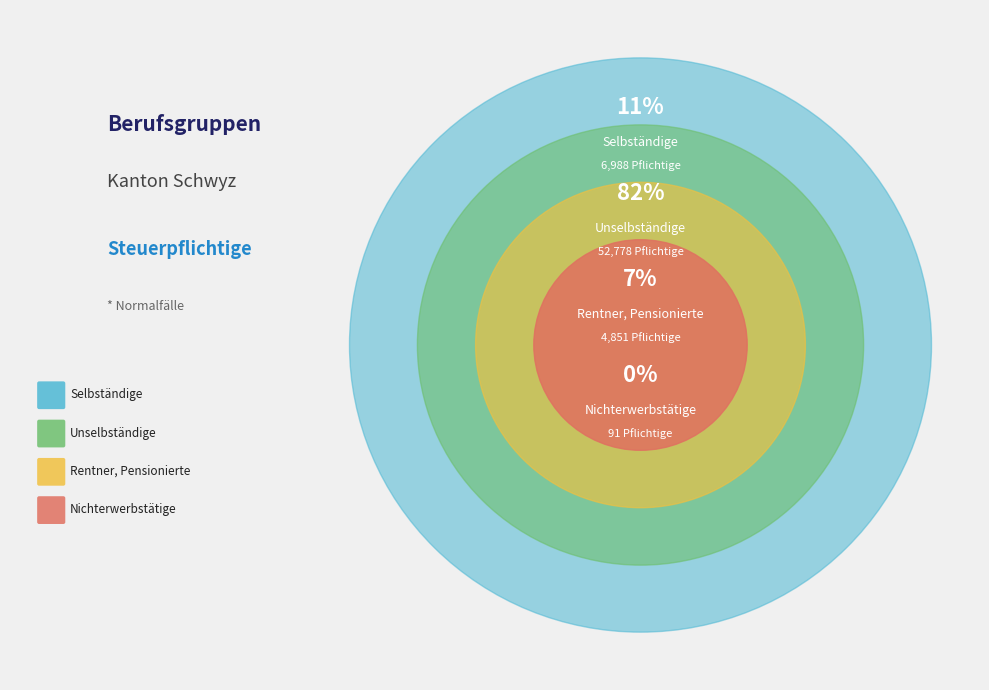

What is the change in value from Selbständige to Rentner, Pensionierte?

-2137